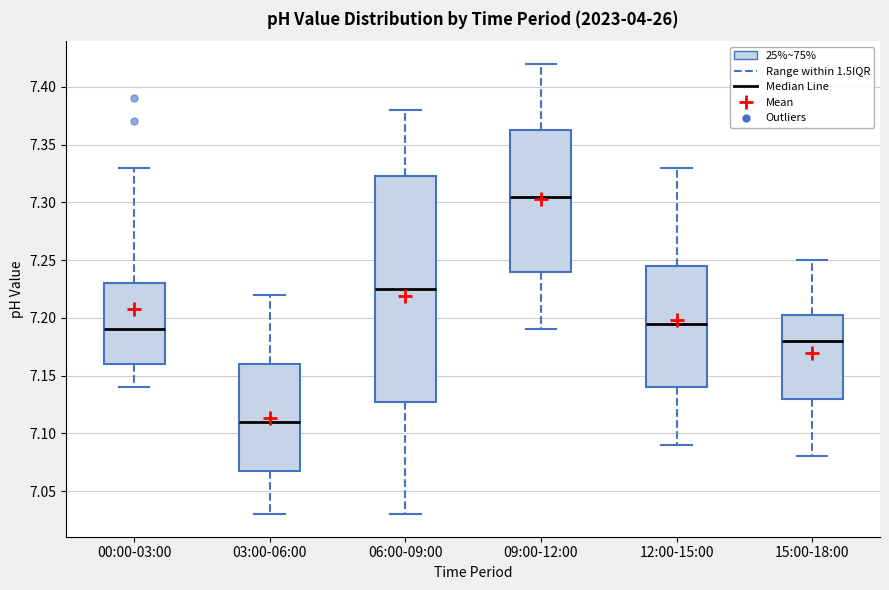

Reading left to right, read every box against the y-axis: the position of its median line, the range the box covers, and the ends of its whiskers. The values are not printed on the chart, so give them approximately, as read against the axis.

00:00-03:00: median 7.190, box 7.160 to 7.230, whiskers 7.140 to 7.330
03:00-06:00: median 7.110, box 7.070 to 7.160, whiskers 7.030 to 7.220
06:00-09:00: median 7.225, box 7.130 to 7.325, whiskers 7.030 to 7.380
09:00-12:00: median 7.305, box 7.240 to 7.365, whiskers 7.190 to 7.420
12:00-15:00: median 7.195, box 7.140 to 7.245, whiskers 7.090 to 7.330
15:00-18:00: median 7.180, box 7.130 to 7.205, whiskers 7.080 to 7.250